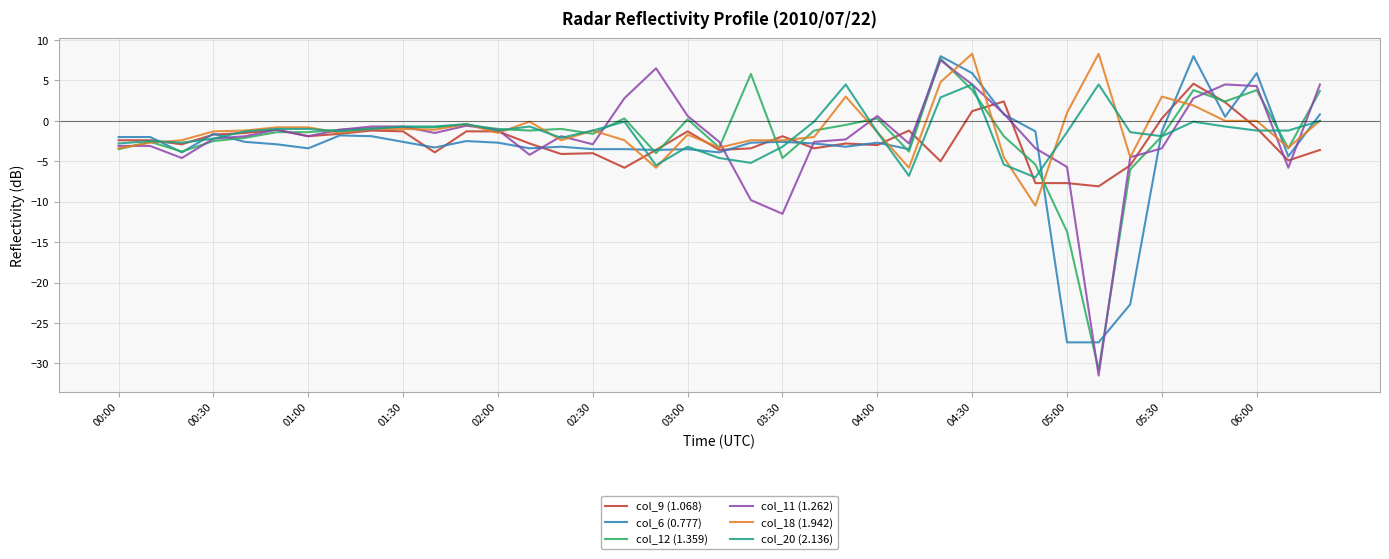

What is the minimum value shown in the chart?

-31.5